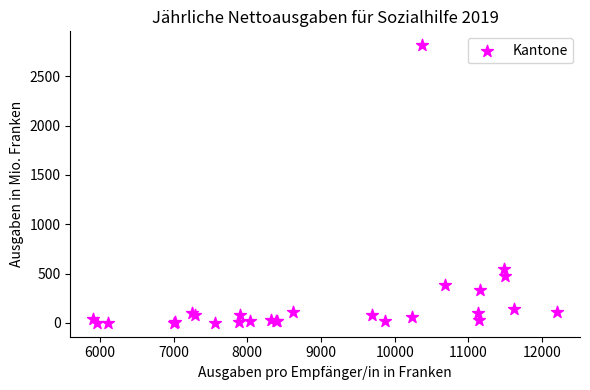

What Y value in the scatter plot is closest to 1408?

548.8